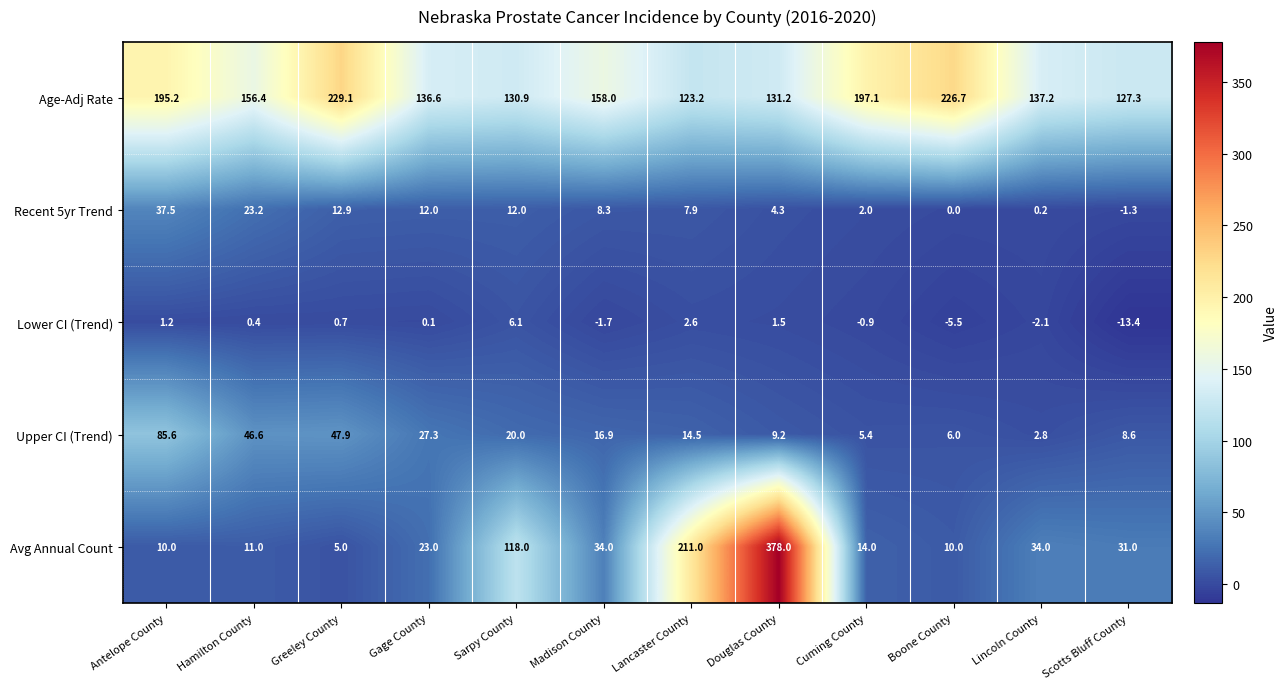

List the labels in order of Upper CI (Trend) value, largest first.

Antelope County, Greeley County, Hamilton County, Gage County, Sarpy County, Madison County, Lancaster County, Douglas County, Scotts Bluff County, Boone County, Cuming County, Lincoln County